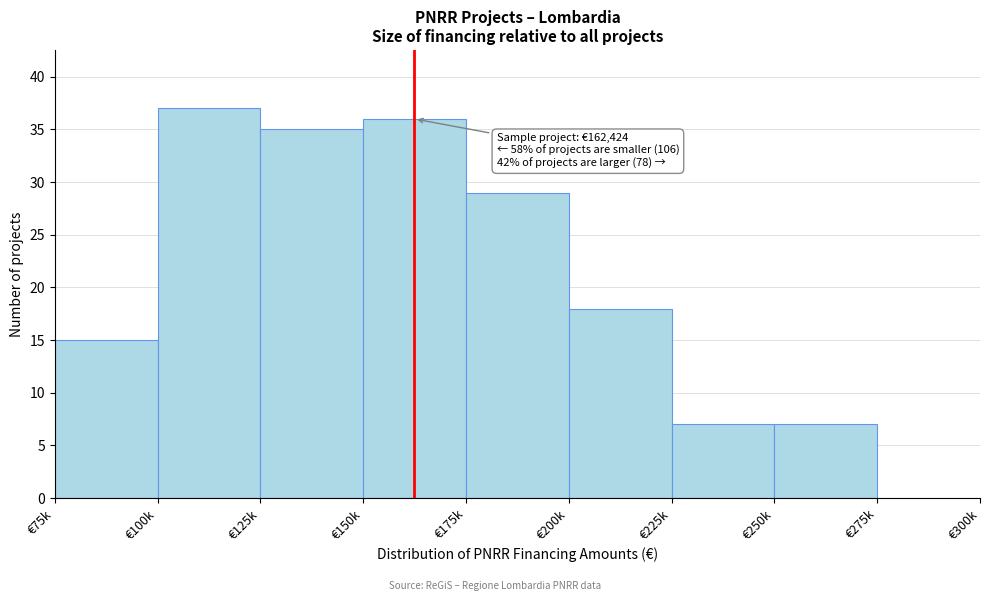

Reading left to right, transcribe all the data shown in this chart.

€75k=15	€100k=37	€125k=35	€150k=36	€175k=29	€200k=18	€225k=7	€250k=7	€275k=0